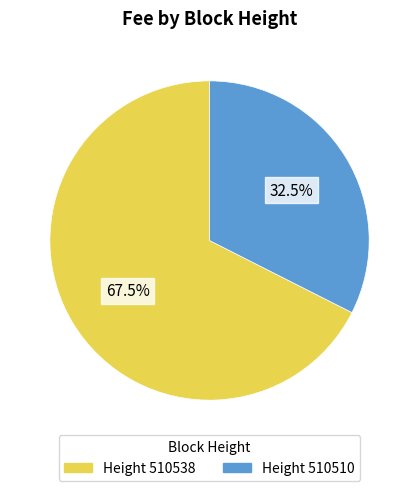

Does any single category account for the majority?

Yes